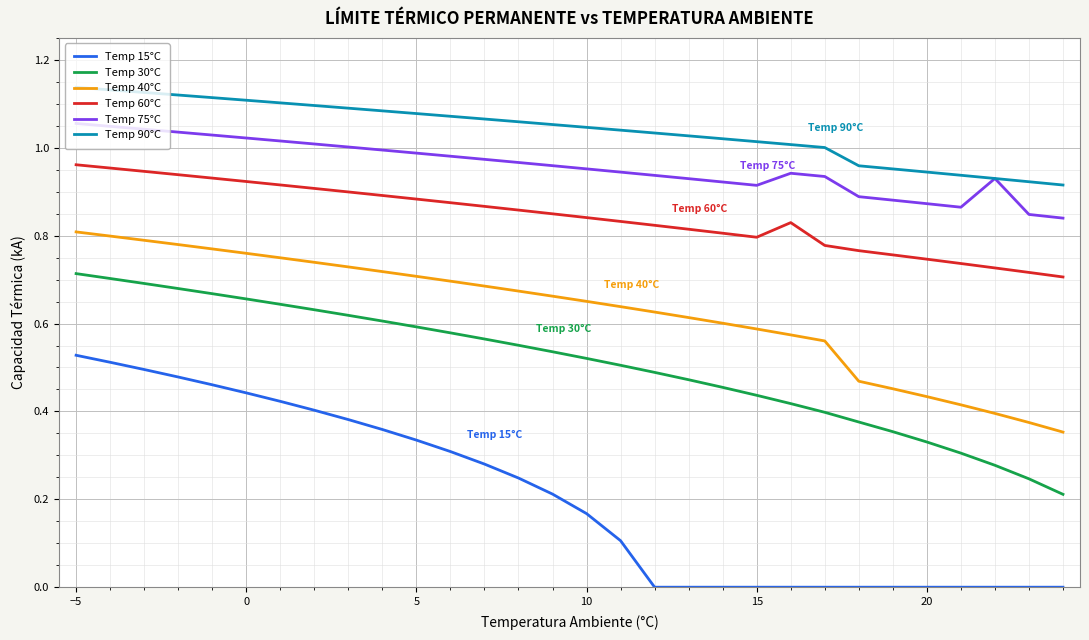

True or false: Temp 40°C and Temp 75°C cross at least once.

False